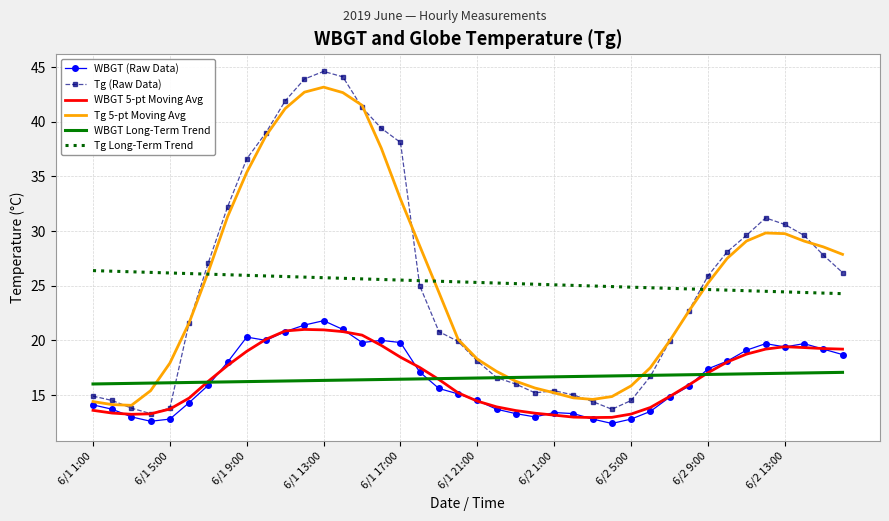

What is the maximum value shown in the chart?

44.6